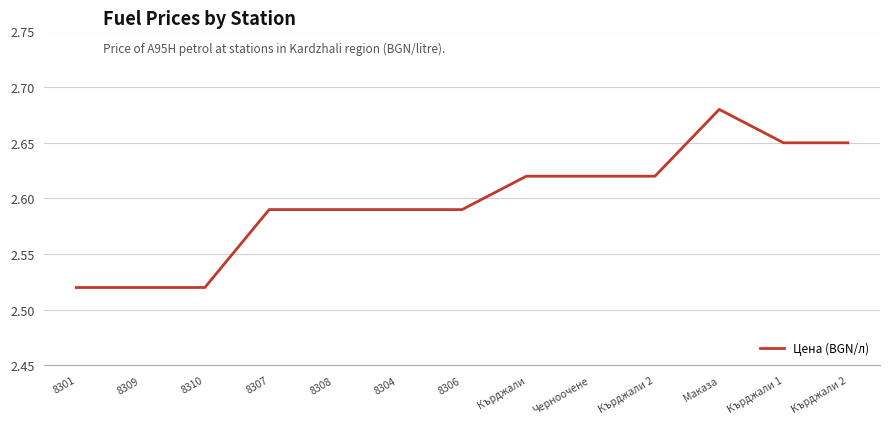

True or false: the data has more than 0 interior local peaks.

True